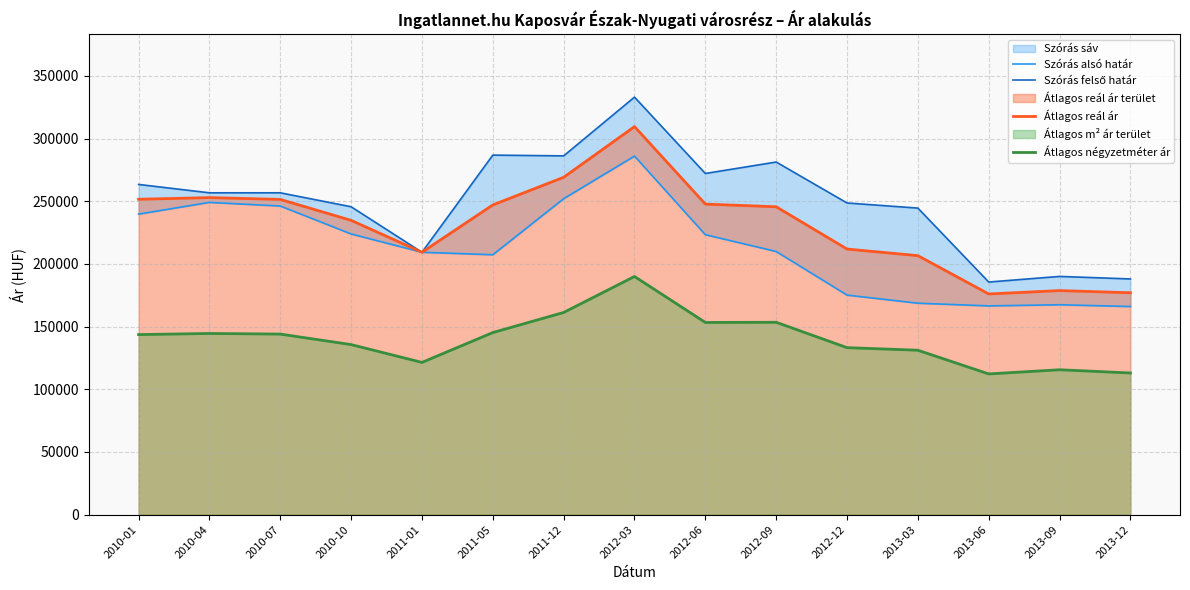

True or false: Átlagos reál ár has more than 1 points higher than both neighbors.

True